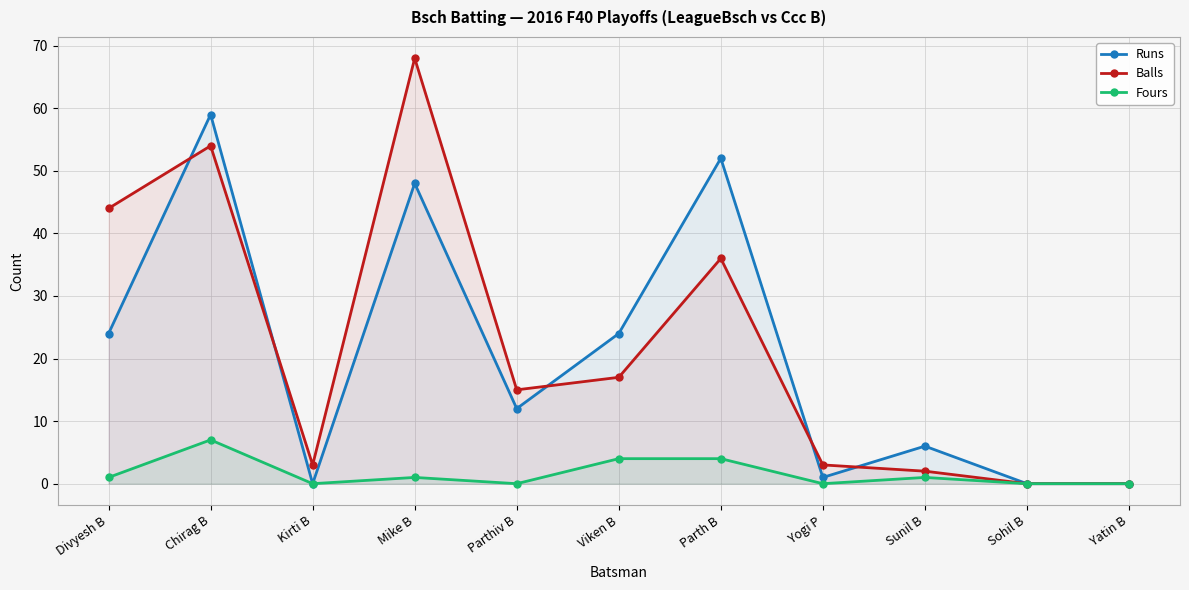

Is the value of Fours at Chirag B greater than the value of Balls at Chirag B?

No